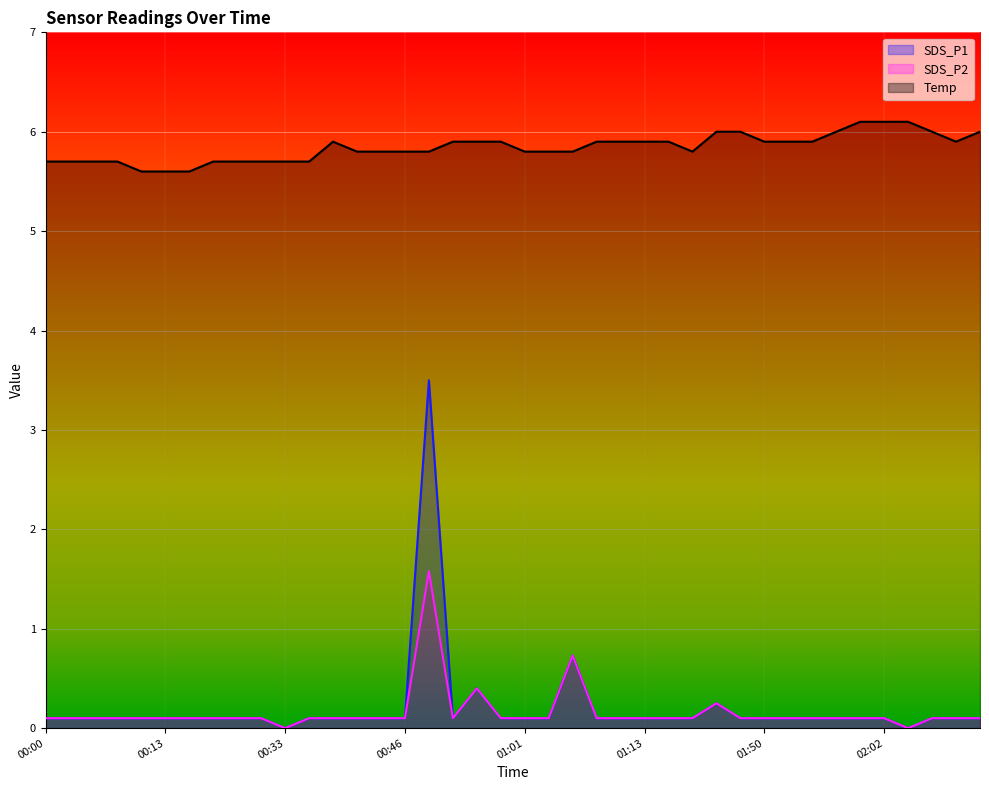

Reading left to right, transcribe all the data shown in this chart.

SDS_P1: 0.1	0.1	0.1	0.1	0.1	0.1	0.1	0.1	0.1	0.1	0.0	0.1	0.1	0.1	0.1	0.1	3.5	0.1	0.4	0.1	0.1	0.1	0.7	0.1	0.1	0.1	0.1	0.1	0.2	0.1	0.1	0.1	0.1	0.1	0.1	0.1	0.0	0.1	0.1	0.1
SDS_P2: 0.1	0.1	0.1	0.1	0.1	0.1	0.1	0.1	0.1	0.1	0.0	0.1	0.1	0.1	0.1	0.1	1.6	0.1	0.4	0.1	0.1	0.1	0.7	0.1	0.1	0.1	0.1	0.1	0.2	0.1	0.1	0.1	0.1	0.1	0.1	0.1	0.0	0.1	0.1	0.1
Temp: 5.7	5.7	5.7	5.7	5.6	5.6	5.6	5.7	5.7	5.7	5.7	5.7	5.9	5.8	5.8	5.8	5.8	5.9	5.9	5.9	5.8	5.8	5.8	5.9	5.9	5.9	5.9	5.8	6.0	6.0	5.9	5.9	5.9	6.0	6.1	6.1	6.1	6.0	5.9	6.0